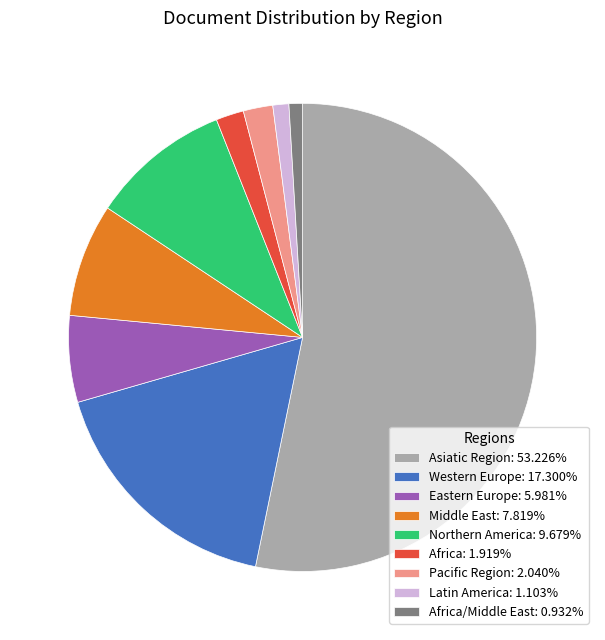

How many slices are in this pie chart?

9